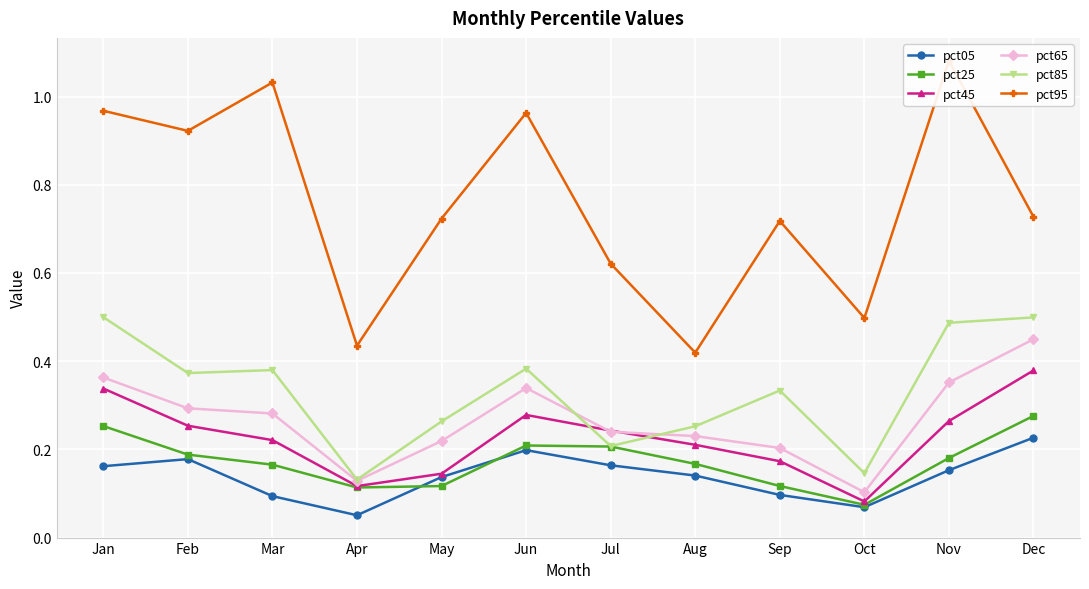

Where is the first local minimum for pct05?

Apr